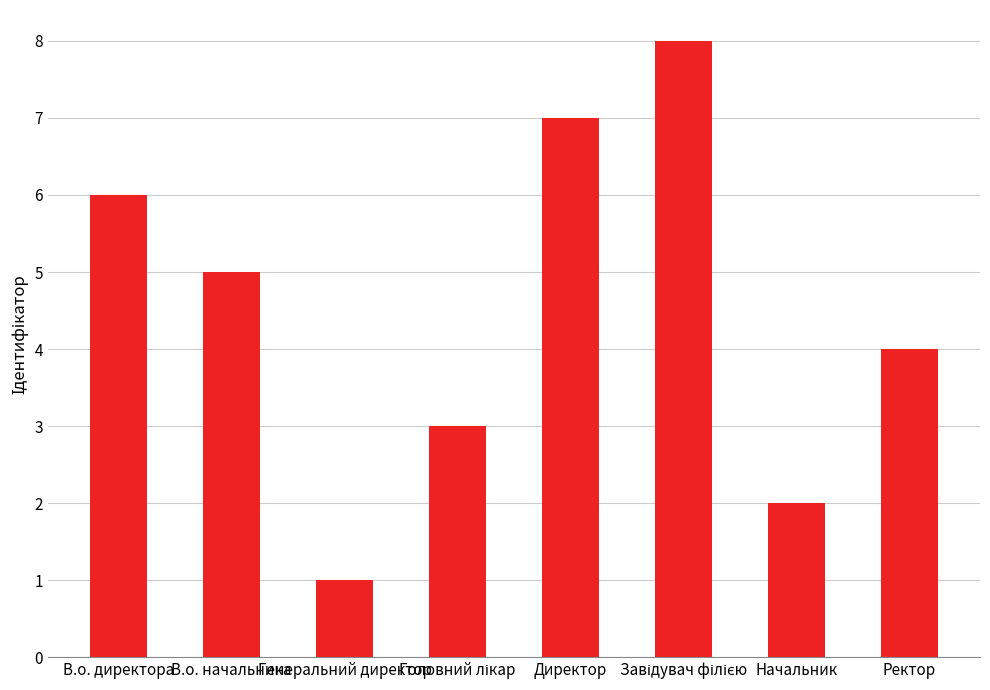

Count the number of categories in the chart.

8